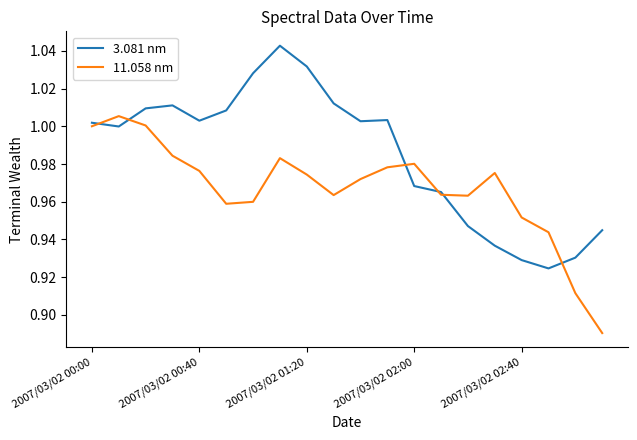

At how many categories does at least one series exceed 1?

12